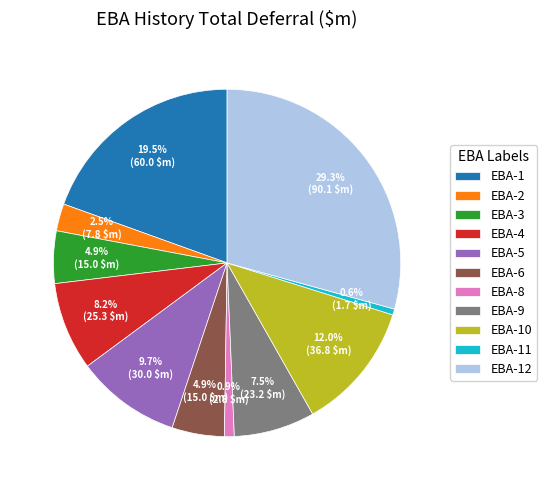

How much of the chart is everything except EBA-3?

95.1%